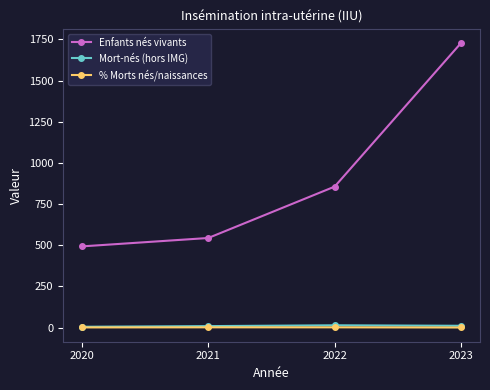

Does the chart have visible grid lines?

No